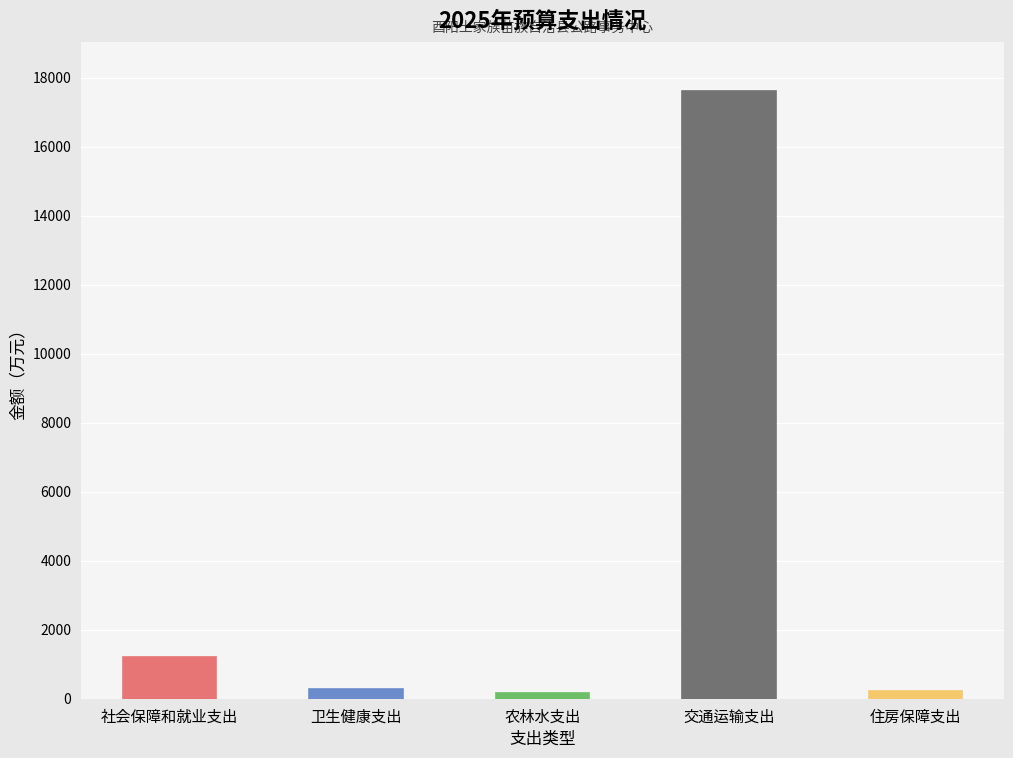

What is the label of the 5th bar from the right?

社会保障和就业支出